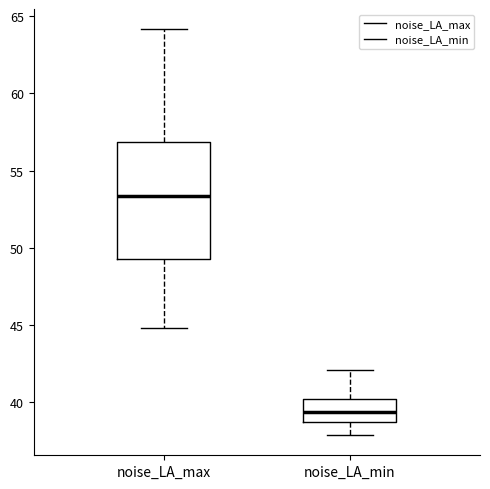

Where does the upper whisker of the box for noise_LA_min end on the y-axis? The values are not printed on the chart, so give them approximately, as read against the axis.

42.0